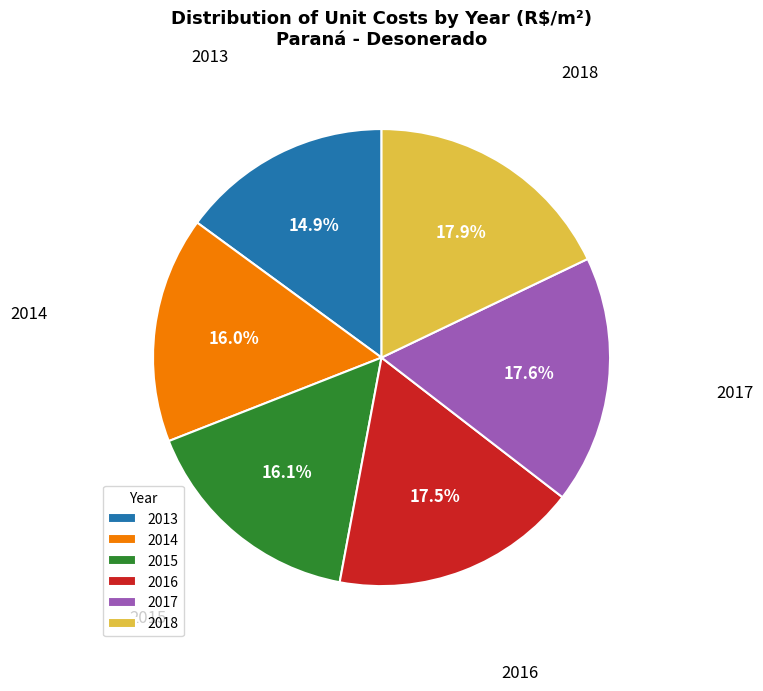

Which slice is the smallest?

2013